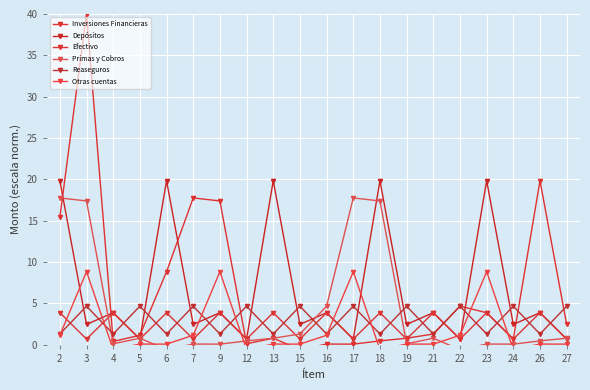

Reading right to left, list all the values displayed in this chart.

Inversiones Financieras: 2.5	19.8	0.7	3.9	4.7	1.3	0.8	0.5	0.1	0.1	-0.6	0.8	0.1	17.4	17.8	8.8	1.2	0.4	40.0	15.4
Depósitos: 0.7	3.9	2.5	19.8	0.7	3.9	2.5	19.8	0.7	3.9	2.5	19.8	0.7	3.9	2.5	19.8	0.7	3.9	2.5	19.8
Efectivo: 0.7	3.9	0.7	3.9	0.7	3.9	0.7	3.9	0.7	3.9	0.7	3.9	0.7	3.9	0.7	3.9	0.7	3.9	0.7	3.9
Primas y Cobros: 0.8	0.5	0.1	0.1	-0.6	0.8	0.1	17.4	17.8	4.7	1.3	0.8	0.5	0.1	0.1	-0.6	0.8	0.1	17.4	17.8
Reaseguros: 4.7	1.3	4.7	1.3	4.7	1.3	4.7	1.3	4.7	1.3	4.7	1.3	4.7	1.3	4.7	1.3	4.7	1.3	4.7	1.3
Otras cuentas: 0.1	0.1	-0.6	8.8	1.2	0.1	0.1	-0.6	8.8	1.2	0.1	0.1	-0.6	8.8	1.2	0.1	0.1	-0.6	8.8	1.2